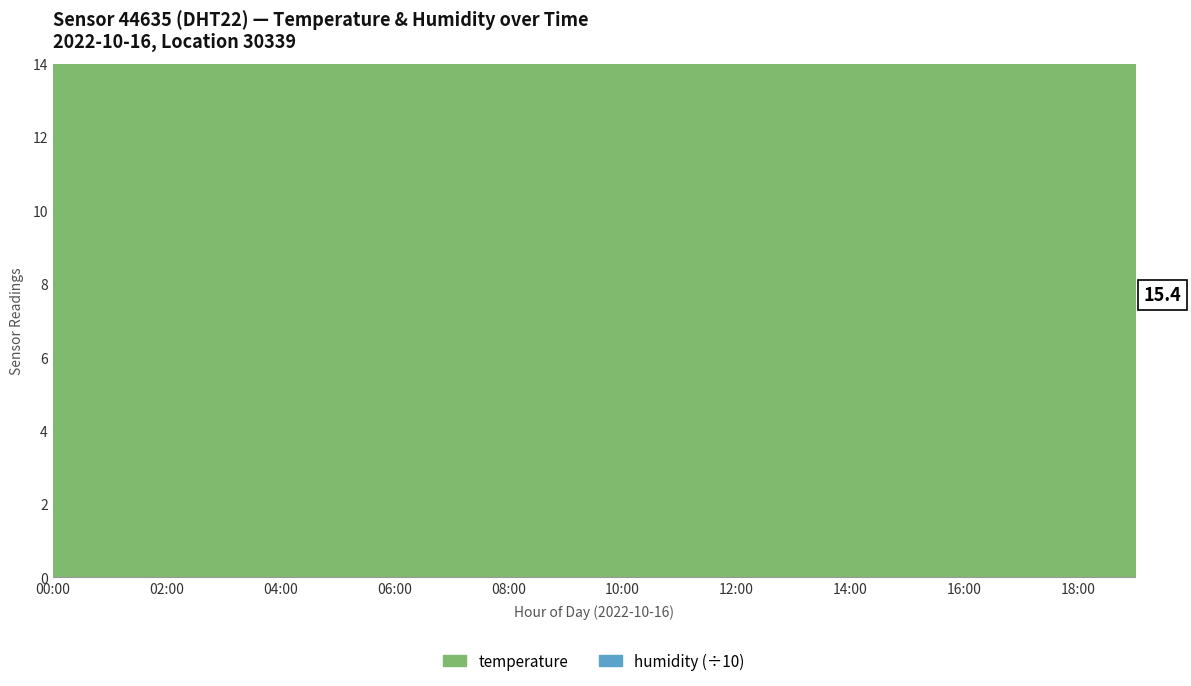

Rank the categories by temperature value from highest to lowest.

17:00, 00:00, 16:00, 18:00, 01:00, 15:00, 19:00, 02:00, 03:00, 14:00, 04:00, 05:00, 13:00, 06:00, 07:00, 12:00, 08:00, 09:00, 11:00, 10:00